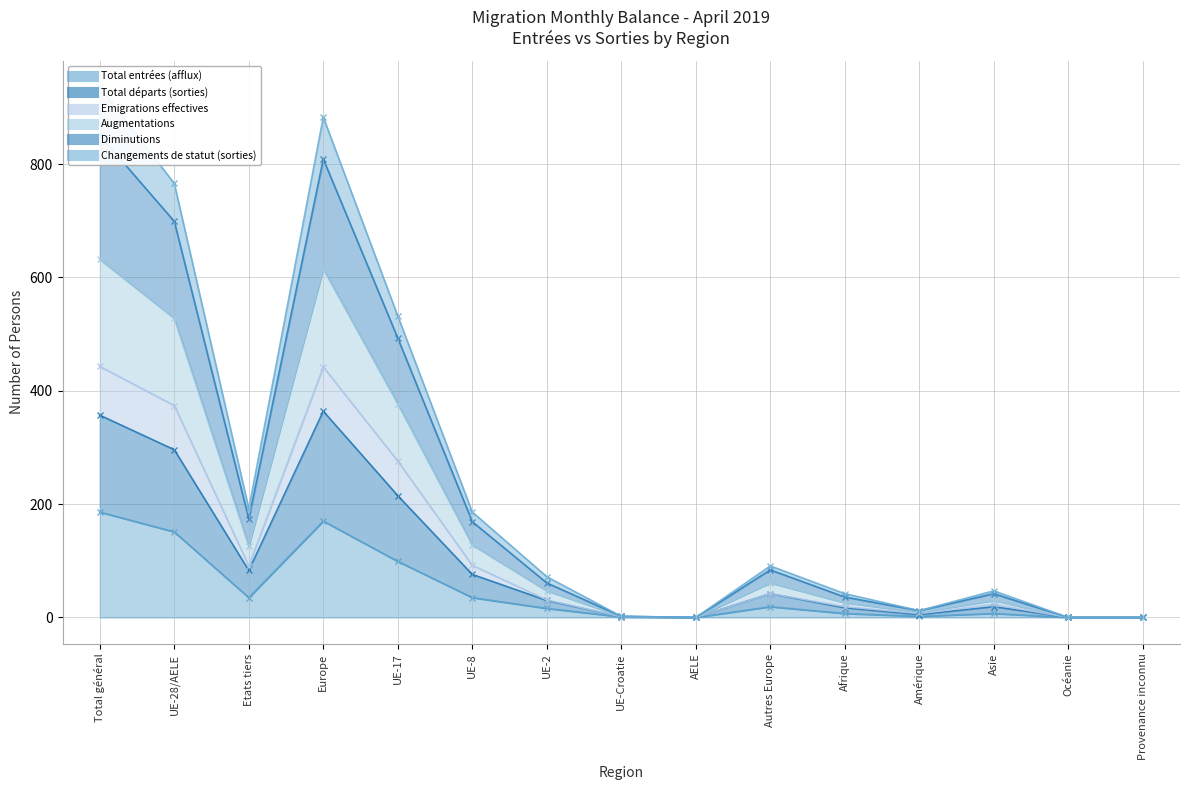

True or false: Changements de statut (sorties) and Total départs (sorties) cross at least once.

False